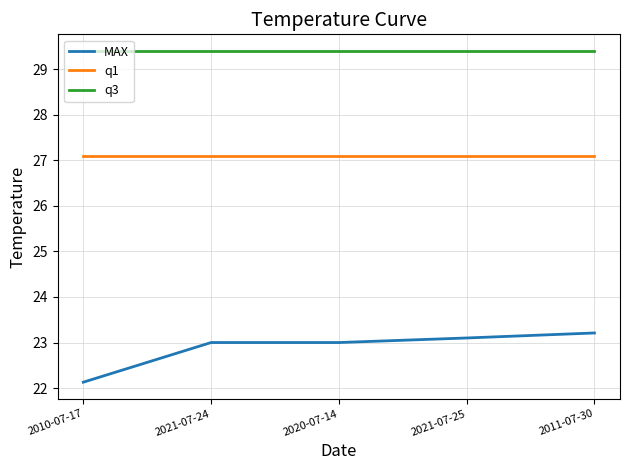

At which category does the chart reach its minimum across all series?

2010-07-17